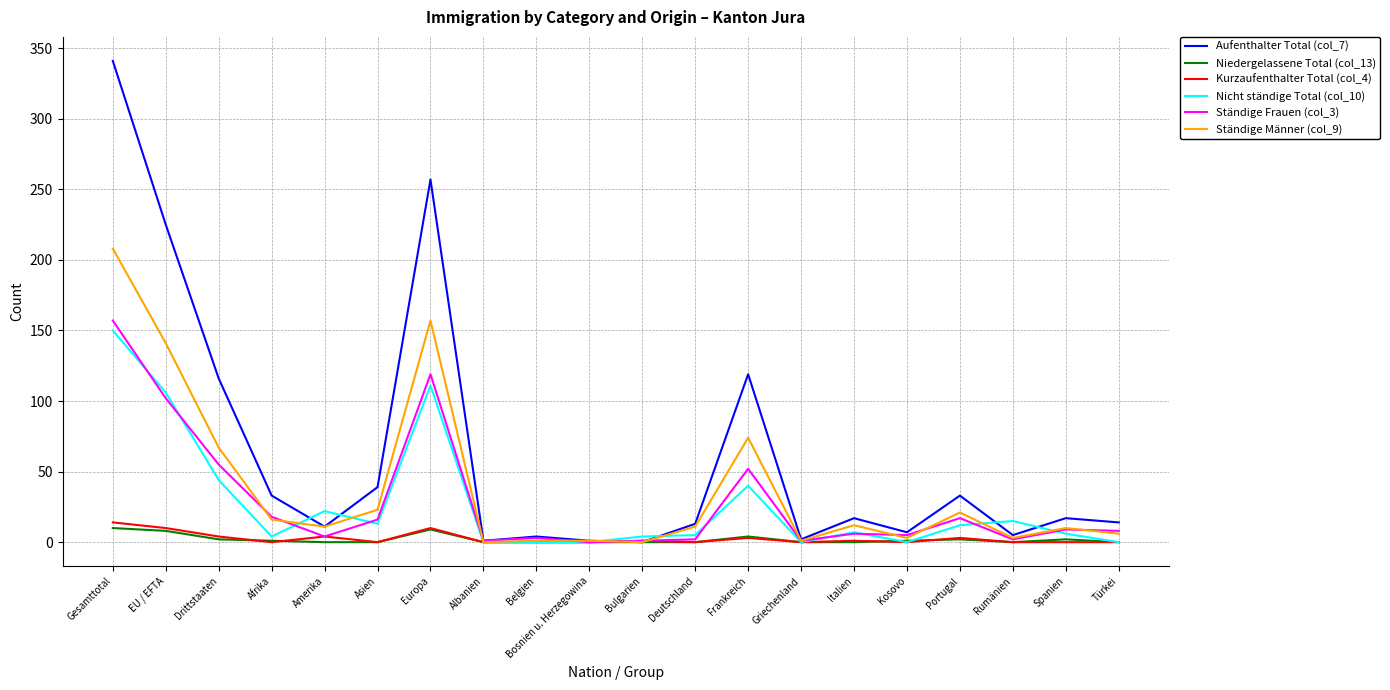

At which category is the sum across all series the highest?

Gesamttotal